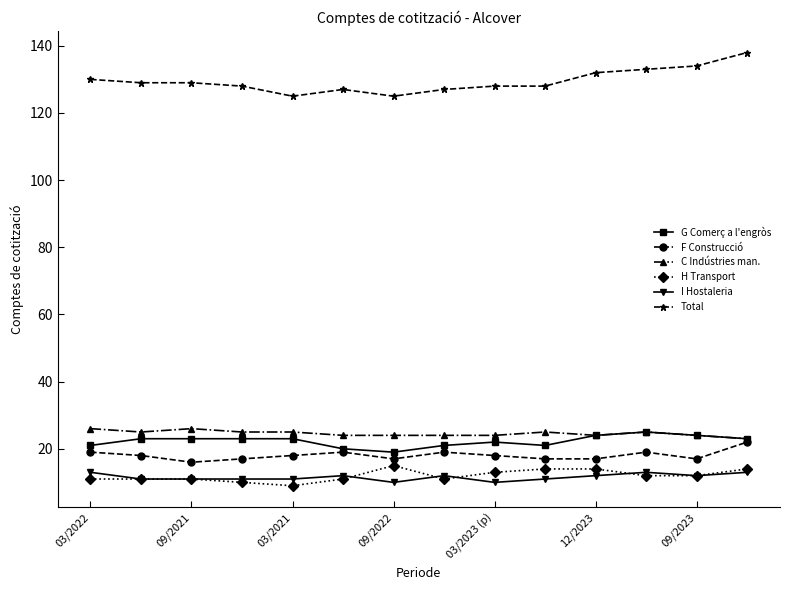

What are all the series names shown in the legend?

G Comerç a l'engròs, F Construcció, C Indústries man., H Transport, I Hostaleria, Total